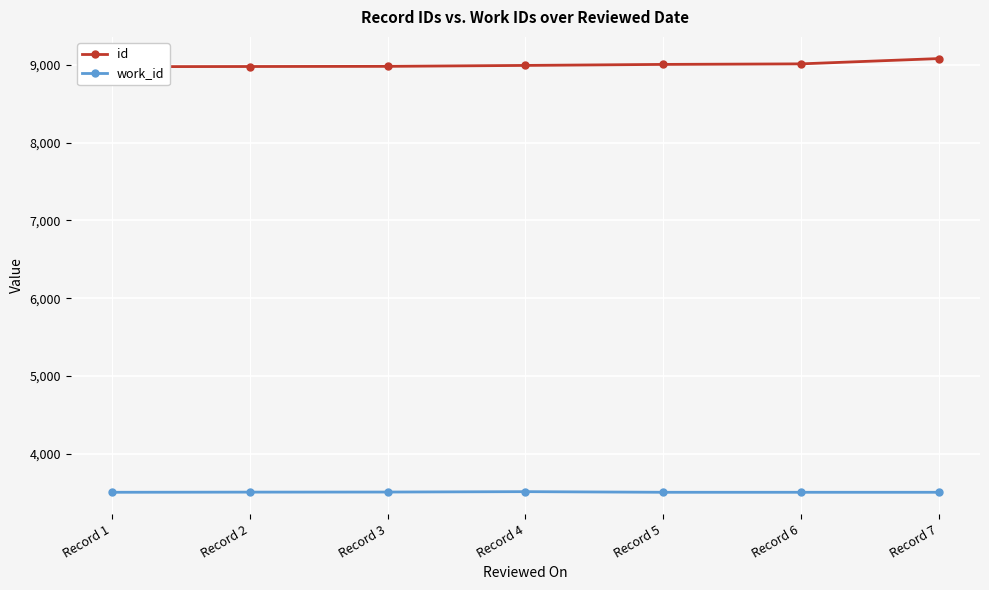

True or false: work_id and id intersect in this chart.

False